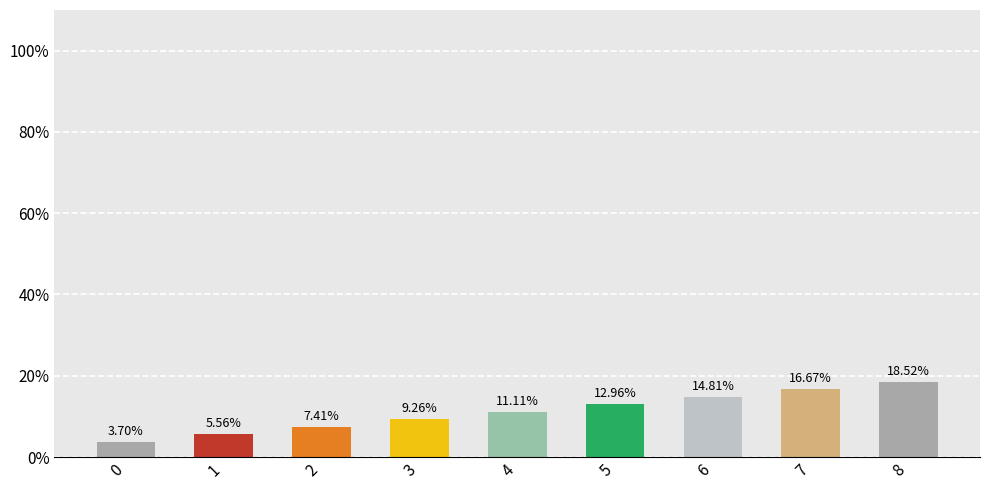

Read the value at 6.

14.8